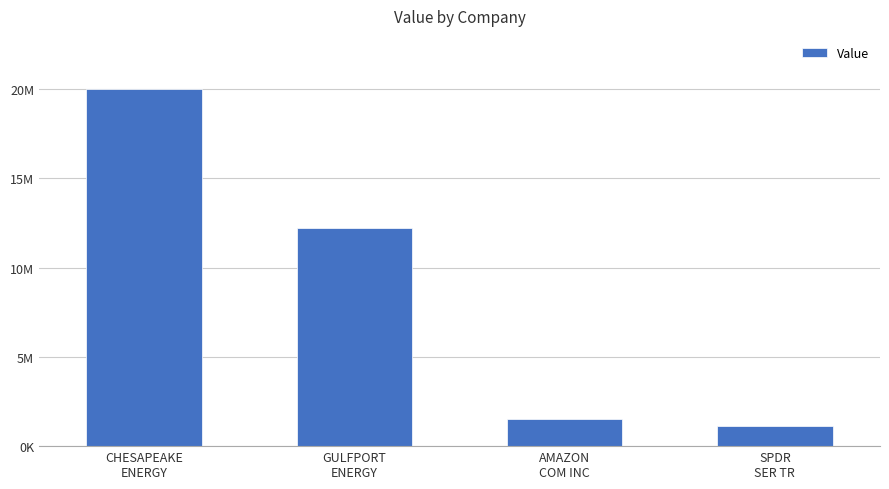

True or false: the data shows 1585249 at SPDR
SER TR.

False